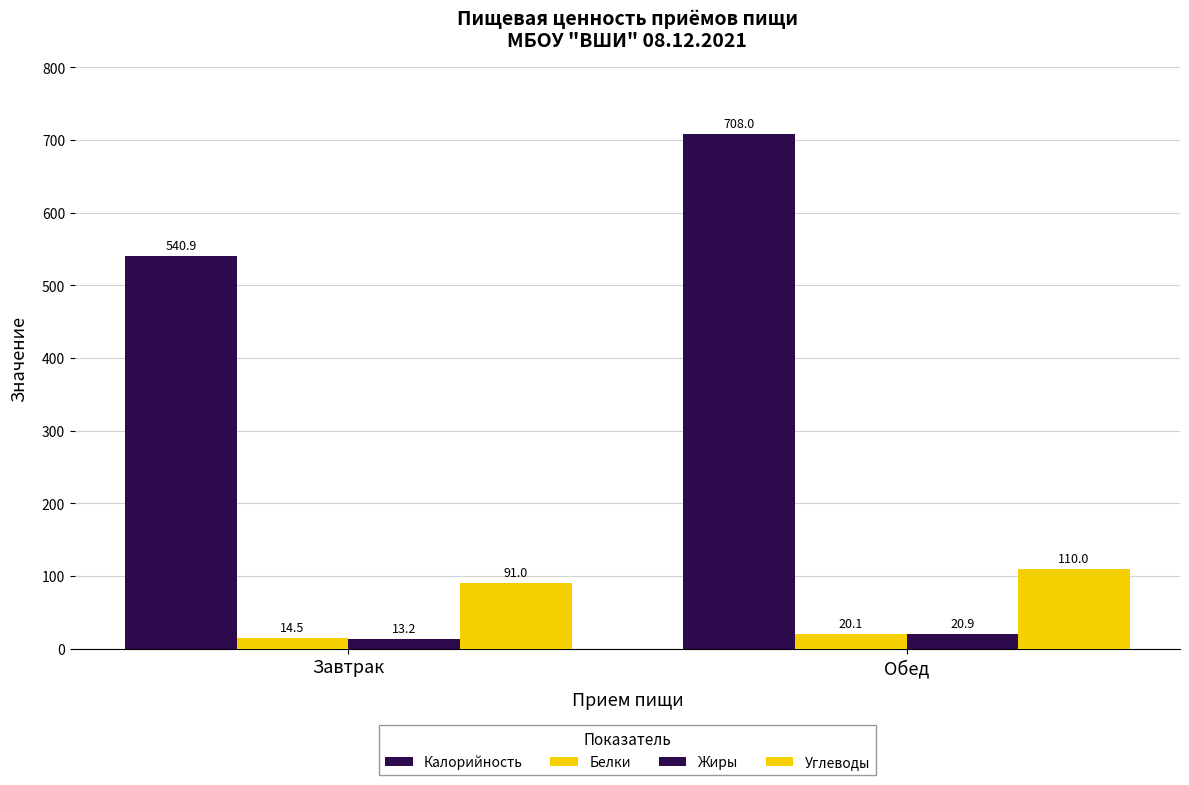

Where does the Жиры series first go above 20?

Обед